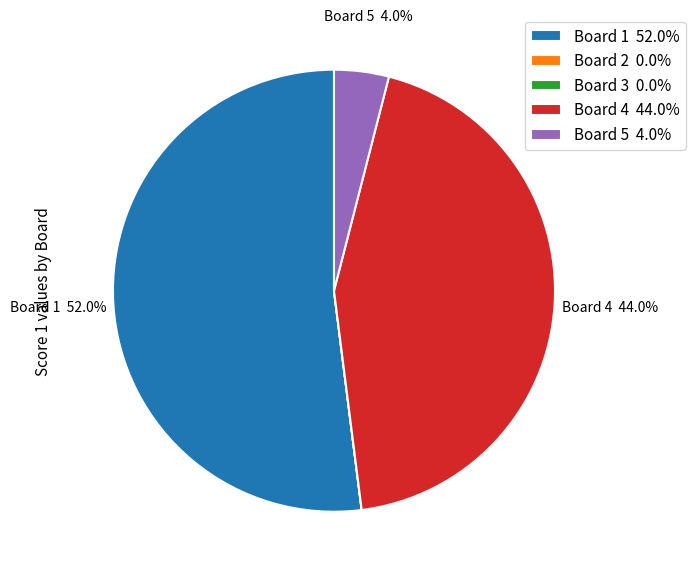

Is there any slice that represents more than half of the pie?

Yes